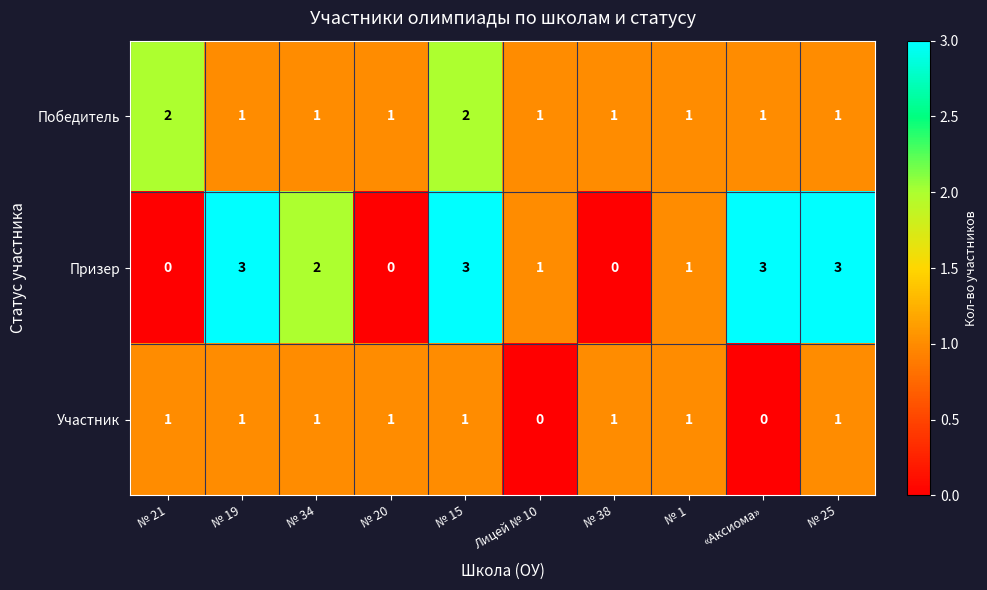

Reading left to right, what are all the values shown in this chart?

Победитель: 2	1	1	1	2	1	1	1	1	1
Призер: 0	3	2	0	3	1	0	1	3	3
Участник: 1	1	1	1	1	0	1	1	0	1